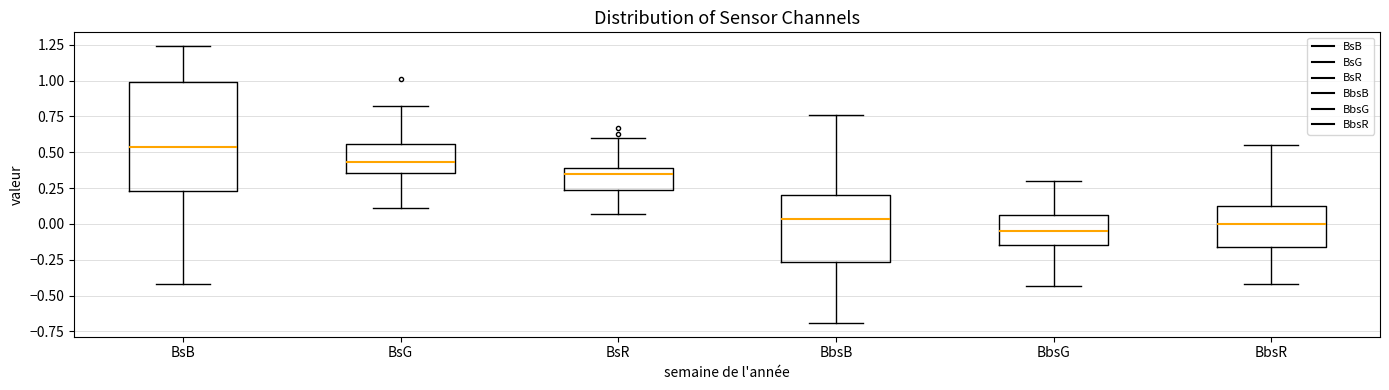

Reading left to right, read every box against the y-axis: the position of its median line, the range the box covers, and the ends of its whiskers. The values are not printed on the chart, so give them approximately, as read against the axis.

BsB: median 0.55, box 0.25 to 1.00, whiskers -0.40 to 1.25
BsG: median 0.45, box 0.35 to 0.55, whiskers 0.10 to 0.80
BsR: median 0.35, box 0.25 to 0.40, whiskers 0.05 to 0.60
BbsB: median 0.05, box -0.25 to 0.20, whiskers -0.70 to 0.75
BbsG: median -0.05, box -0.15 to 0.05, whiskers -0.45 to 0.30
BbsR: median 0.00, box -0.15 to 0.10, whiskers -0.40 to 0.55